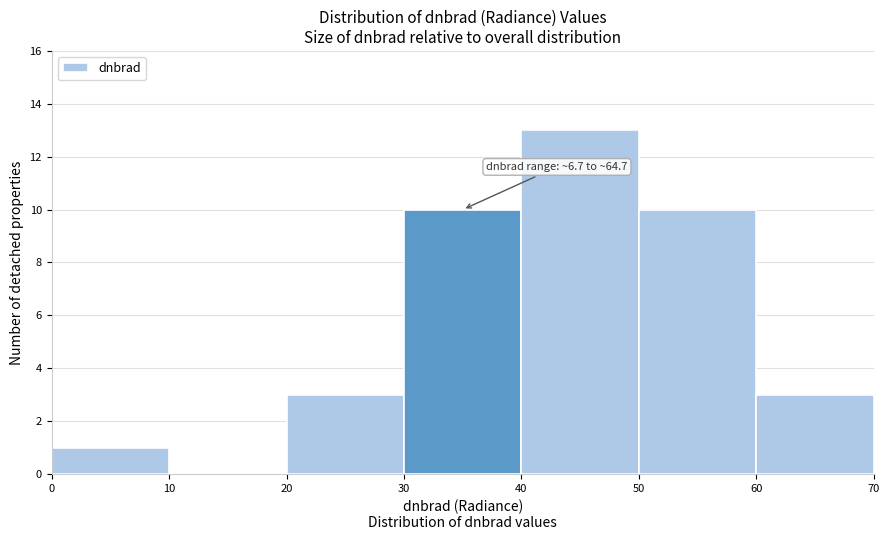

Over which range of the x-axis is the bar tallest?

40 to 50